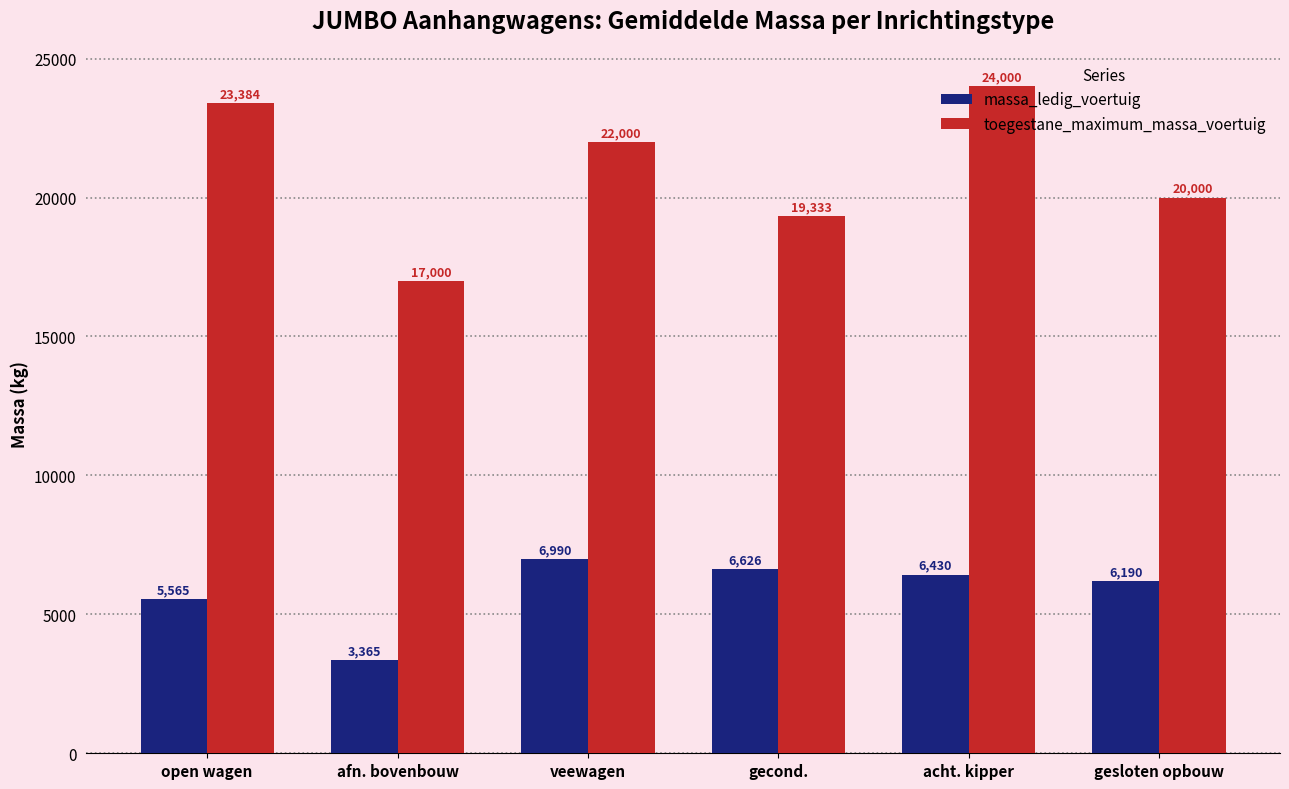

What value does the massa_ledig_voertuig series have at gesloten opbouw?

6190